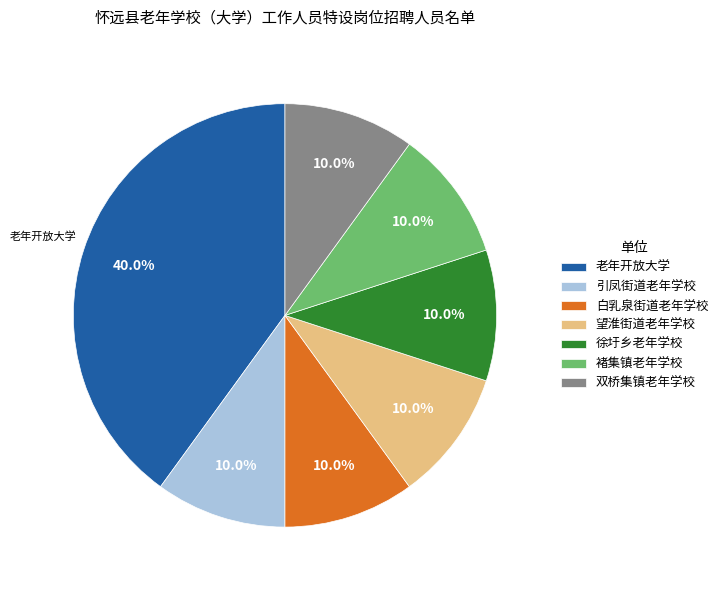

To the nearest percent, what is the average slice percentage?

14%